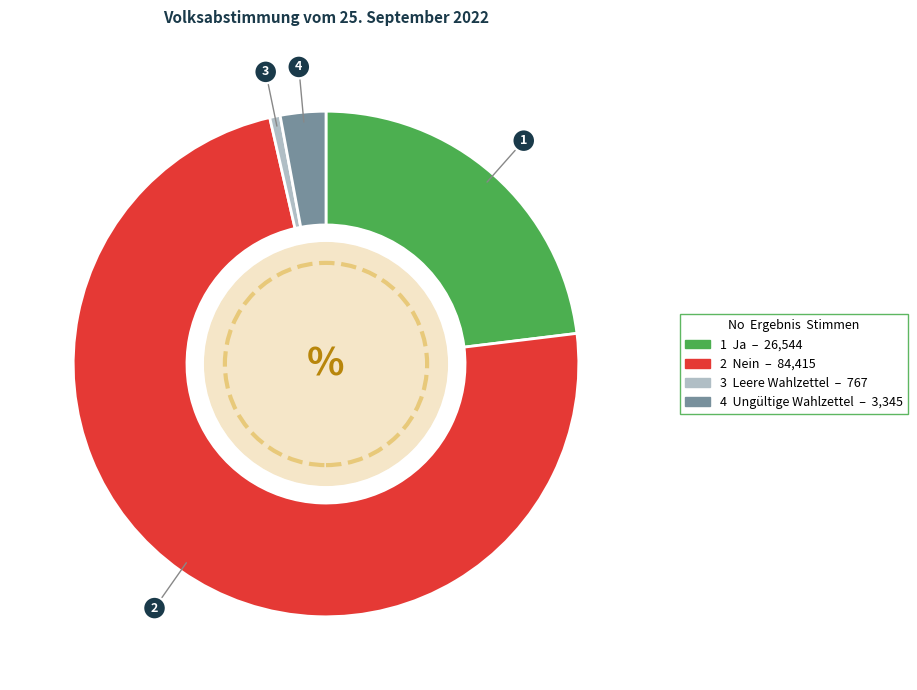

Does any single category account for the majority?

Yes